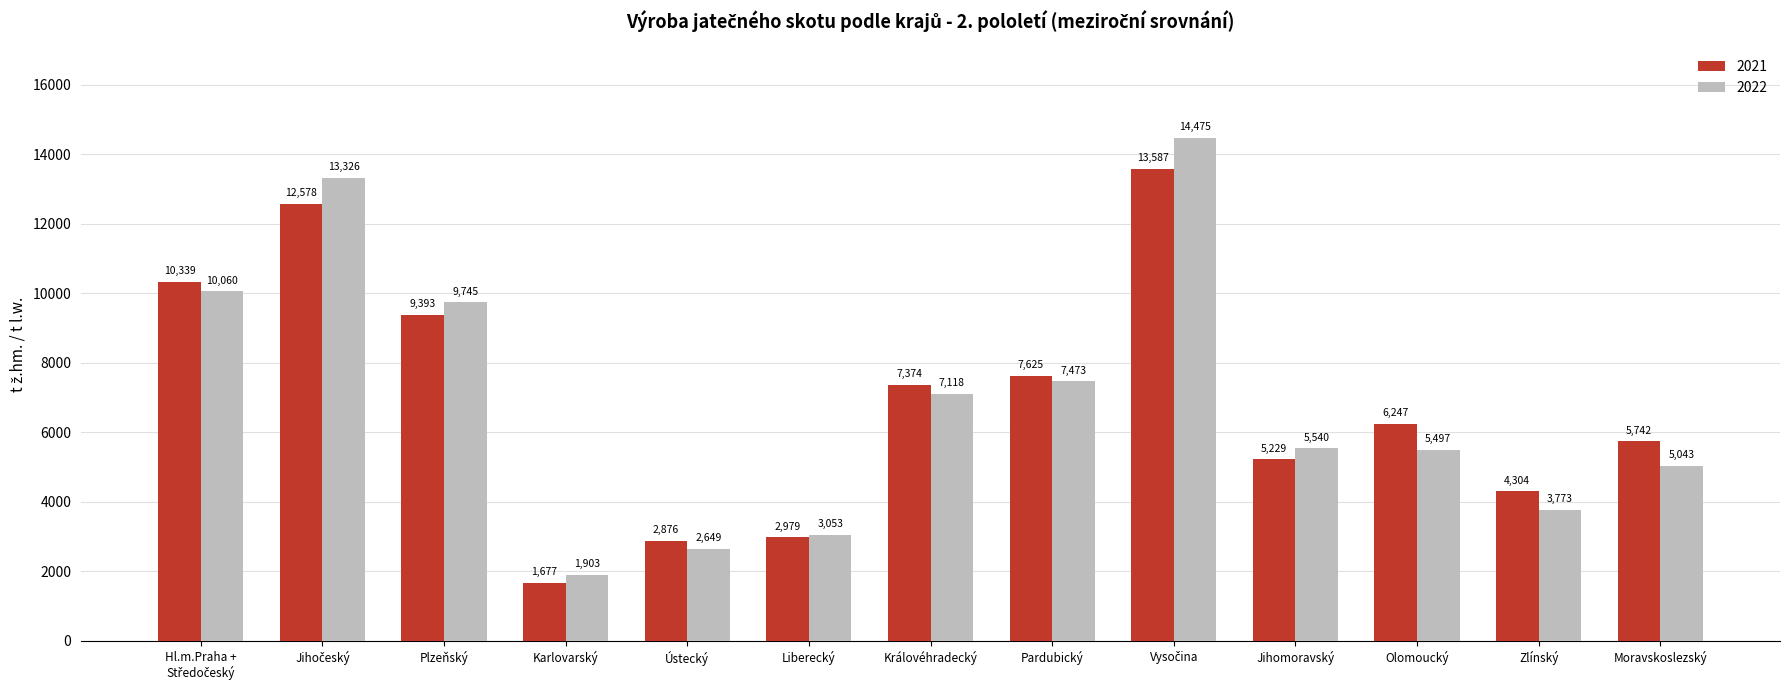

At how many categories does at least one series exceed 10923?

2